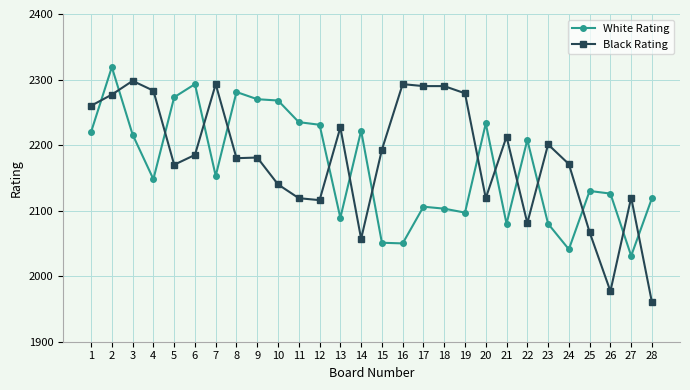

What is the sum of the White Rating values at 27 and 9?

4301